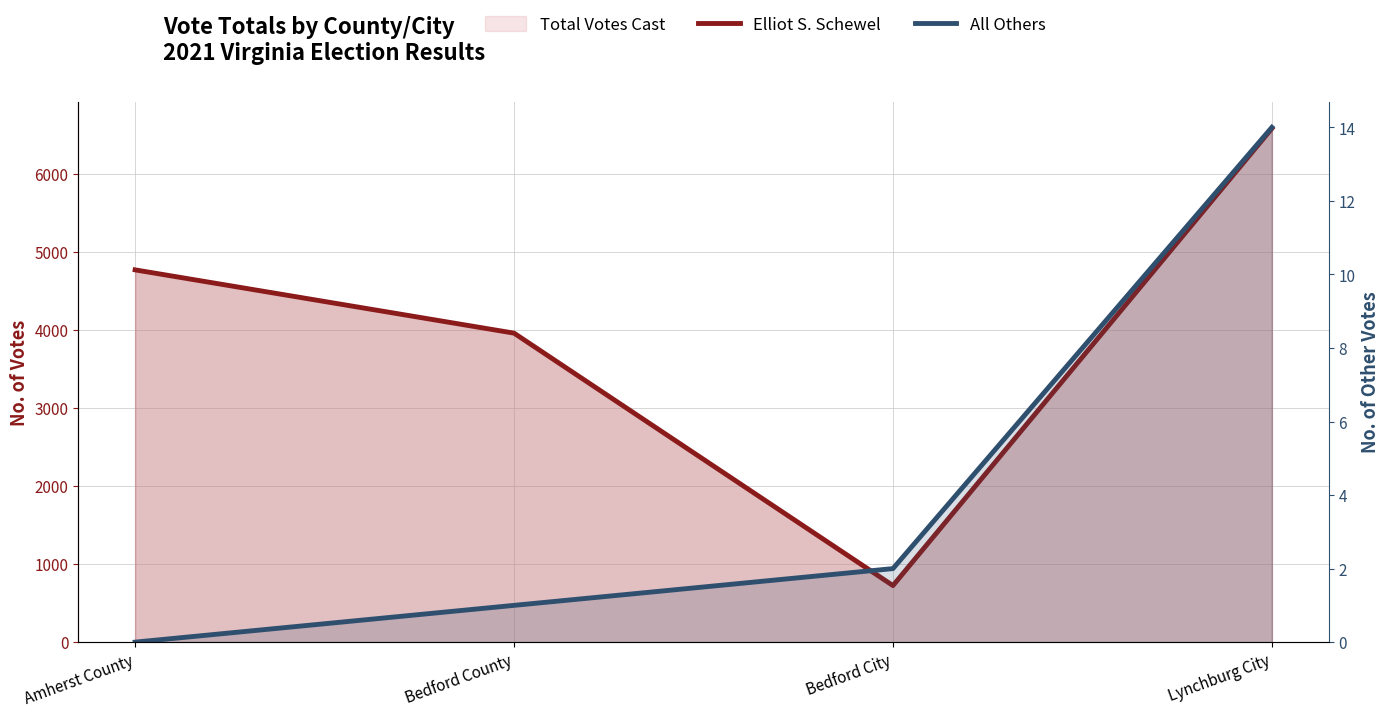

True or false: All Others and Elliot S. Schewel intersect in this chart.

False